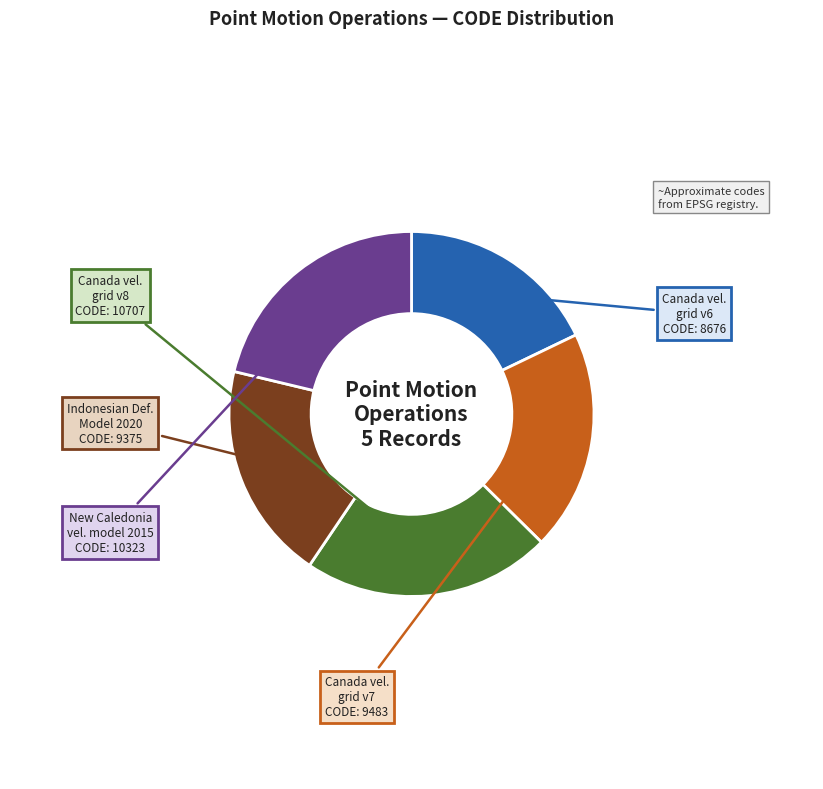

How many segments does this pie chart have?

5